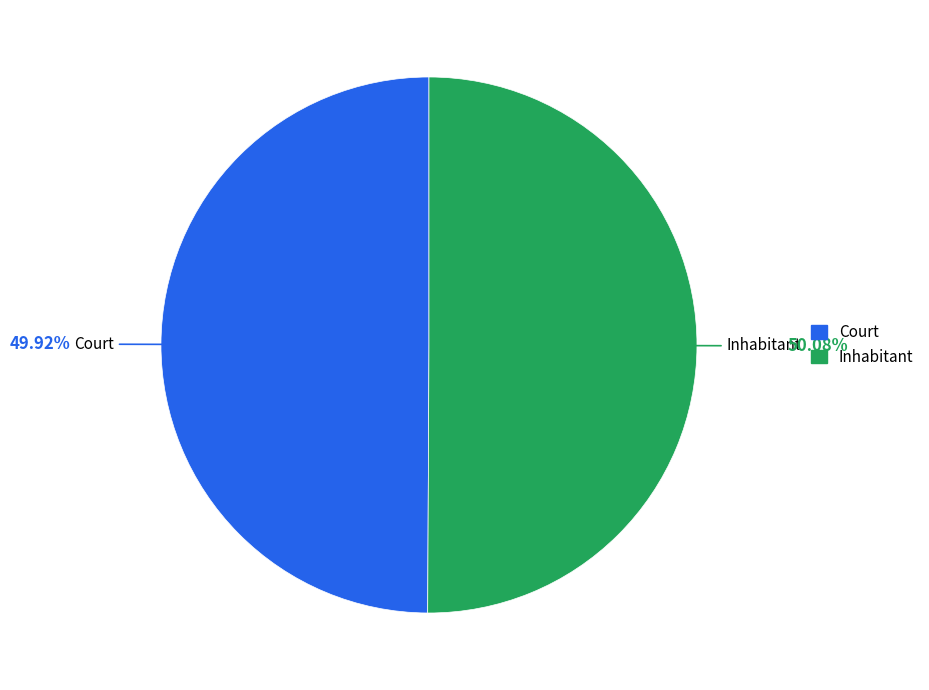

Is the sum of Inhabitant and Court greater than half?

Yes